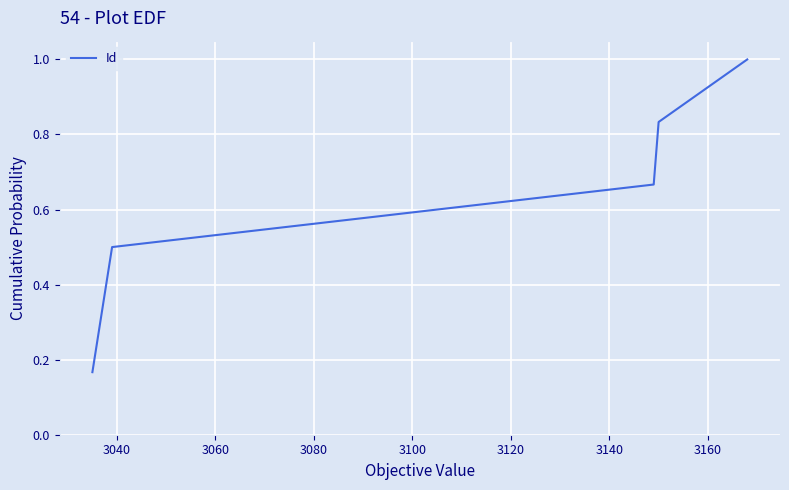

True or false: the data has more than 2 interior local peaks.

False